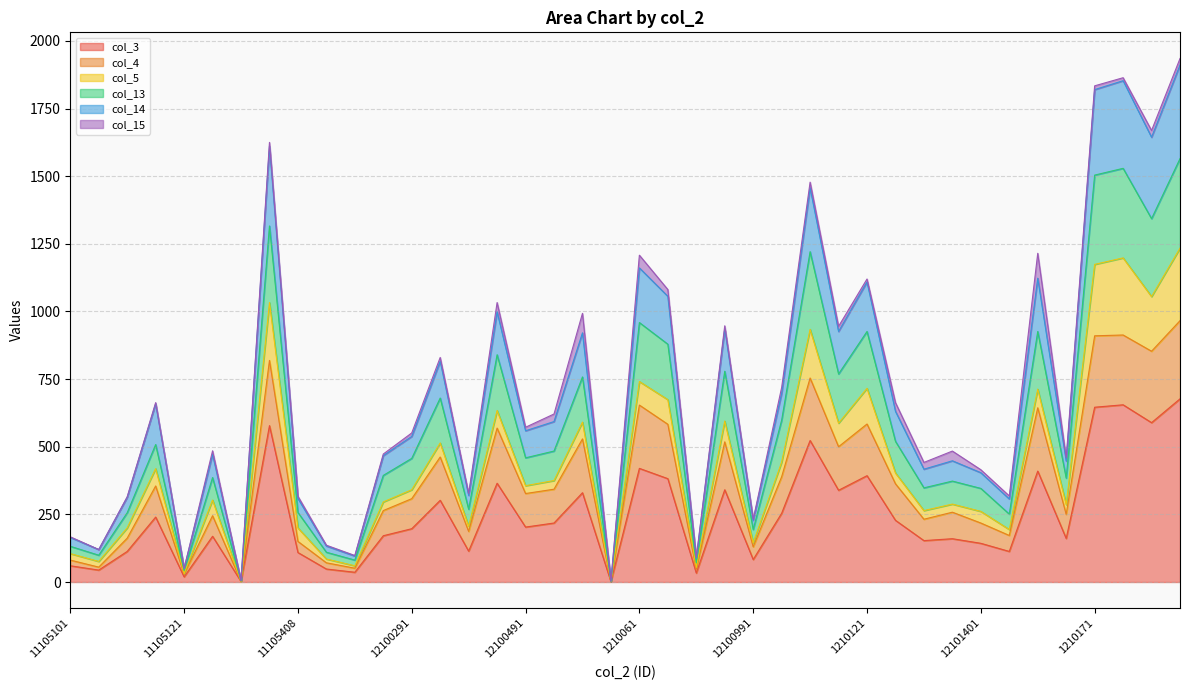

What position from the right is 12100500?

22